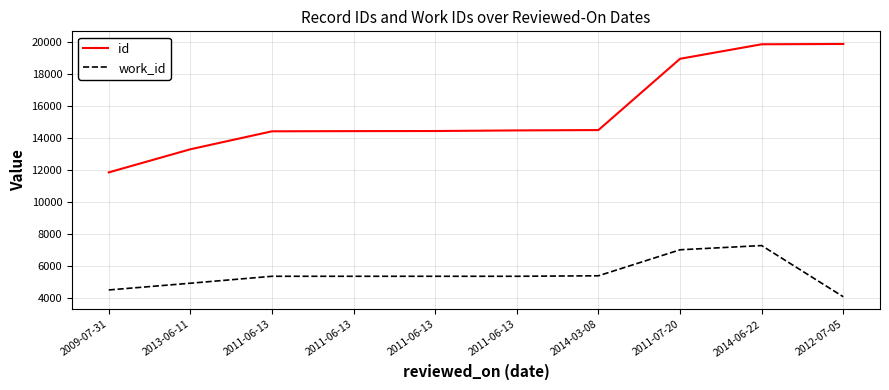

What are all the series names shown in the legend?

id, work_id